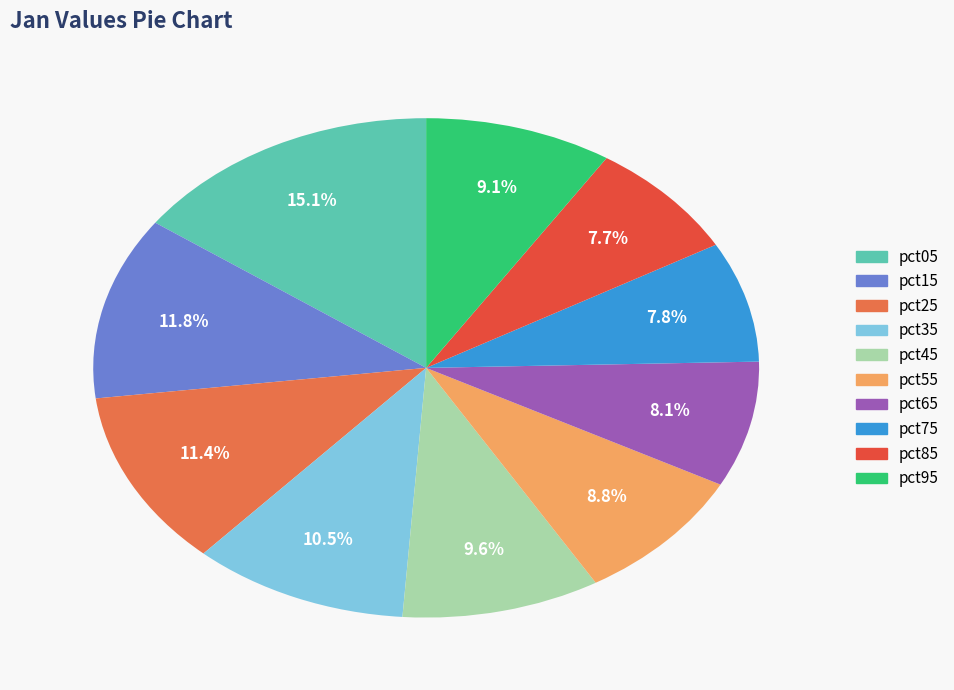

To the nearest percent, what is the combined percentage of pct75 and pct65?

16%